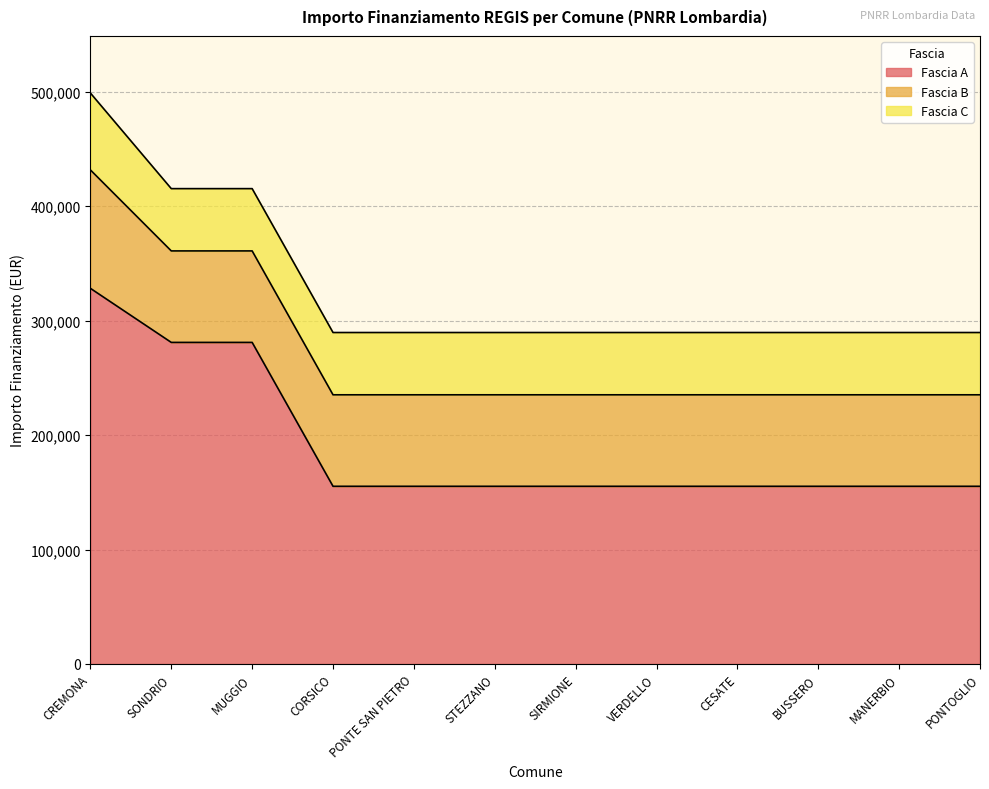

What is the lowest value of the Fascia B series?

79922